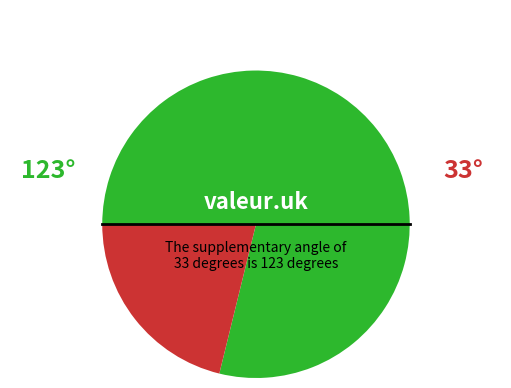

Is there a majority slice in this chart?

Yes